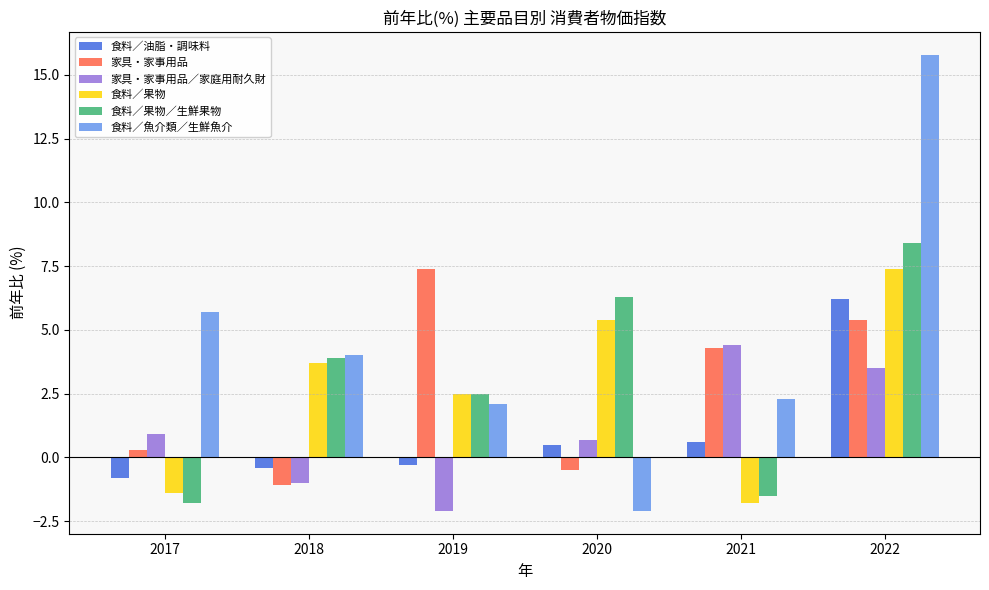

How many values in 食料／果物 are below zero?

2